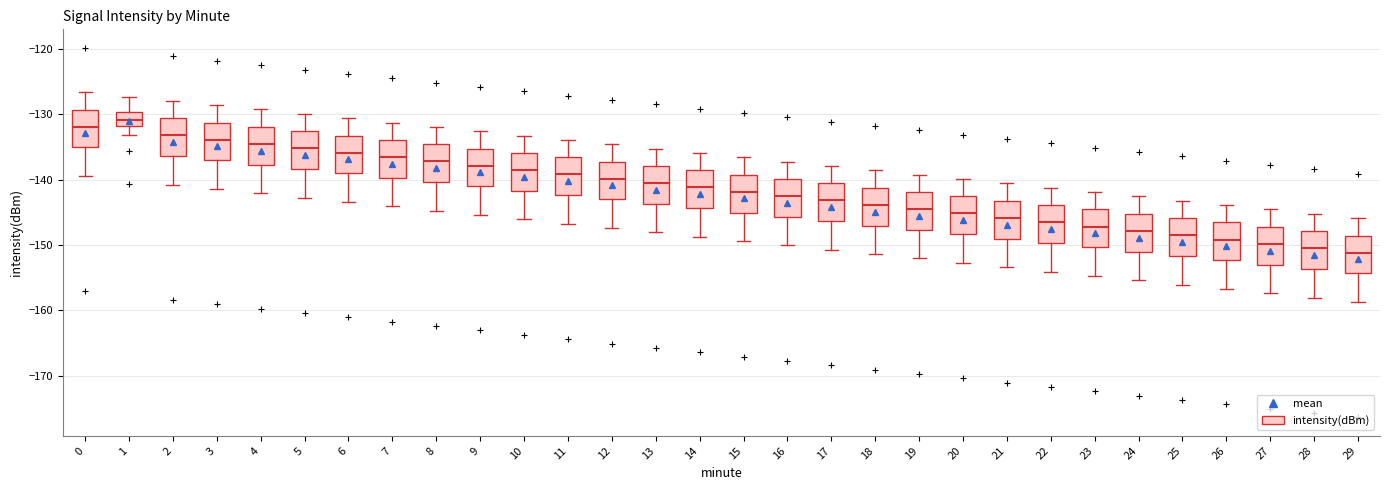

Reading left to right, read every box against the y-axis: the position of its median line, the range the box covers, and the ends of its whiskers. The values are not printed on the chart, so give them approximately, as read against the axis.

0: median -132, box -135 to -129, whiskers -139 to -127
1: median -131, box -132 to -130, whiskers -133 to -127
2: median -133, box -136 to -131, whiskers -141 to -128
3: median -134, box -137 to -131, whiskers -141 to -129
4: median -135, box -138 to -132, whiskers -142 to -129
5: median -135, box -138 to -133, whiskers -143 to -130
6: median -136, box -139 to -133, whiskers -143 to -131
7: median -137, box -140 to -134, whiskers -144 to -131
8: median -137, box -140 to -135, whiskers -145 to -132
9: median -138, box -141 to -135, whiskers -145 to -133
10: median -139, box -142 to -136, whiskers -146 to -133
11: median -139, box -142 to -137, whiskers -147 to -134
12: median -140, box -143 to -137, whiskers -147 to -135
13: median -141, box -144 to -138, whiskers -148 to -135
14: median -141, box -144 to -139, whiskers -149 to -136
15: median -142, box -145 to -139, whiskers -149 to -137
16: median -143, box -146 to -140, whiskers -150 to -137
17: median -143, box -146 to -141, whiskers -151 to -138
18: median -144, box -147 to -141, whiskers -151 to -139
19: median -145, box -148 to -142, whiskers -152 to -139
20: median -145, box -148 to -143, whiskers -153 to -140
21: median -146, box -149 to -143, whiskers -153 to -141
22: median -146, box -150 to -144, whiskers -154 to -141
23: median -147, box -150 to -145, whiskers -155 to -142
24: median -148, box -151 to -145, whiskers -155 to -143
25: median -148, box -152 to -146, whiskers -156 to -143
26: median -149, box -152 to -147, whiskers -157 to -144
27: median -150, box -153 to -147, whiskers -157 to -145
28: median -150, box -154 to -148, whiskers -158 to -145
29: median -151, box -154 to -149, whiskers -159 to -146